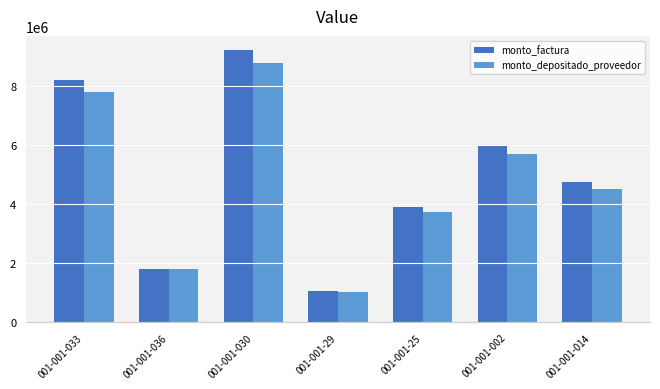

Rank the series by their average value, from lowest to highest.

monto_depositado_proveedor, monto_factura